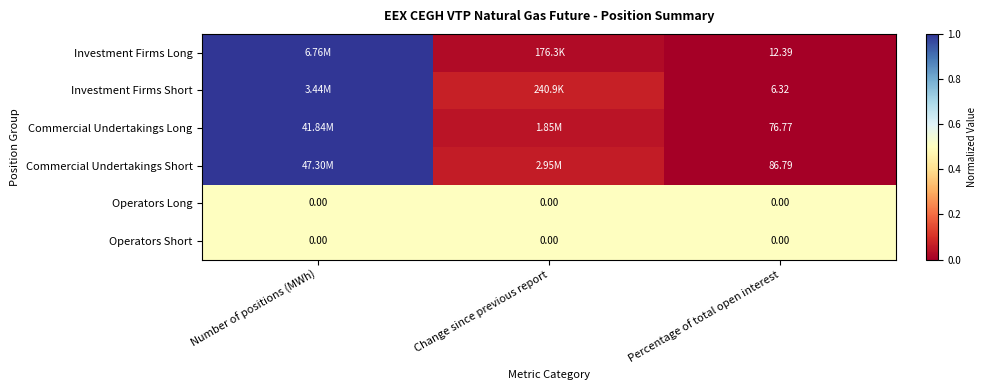

Count the number of data series in this chart.

6